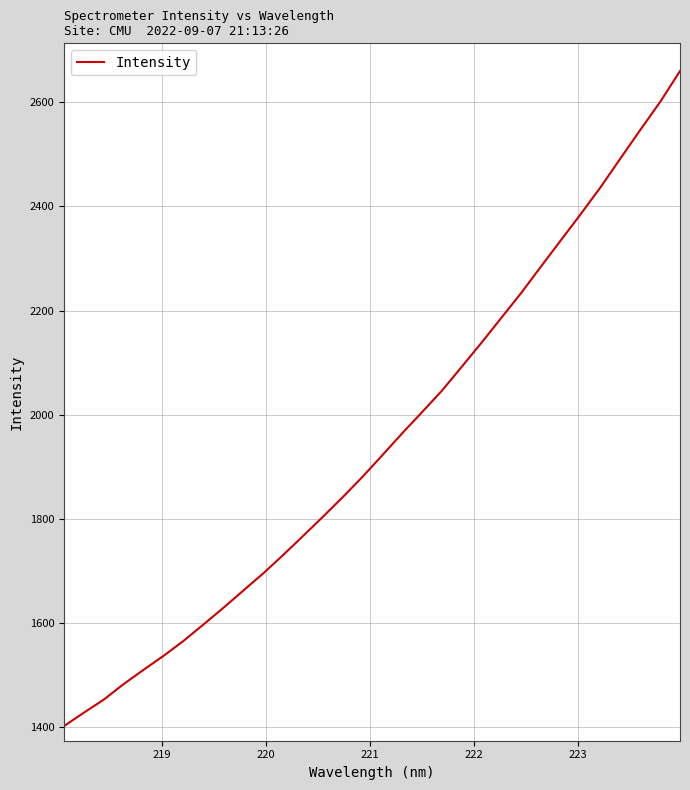

What is the minimum value shown in the chart?

1401.9